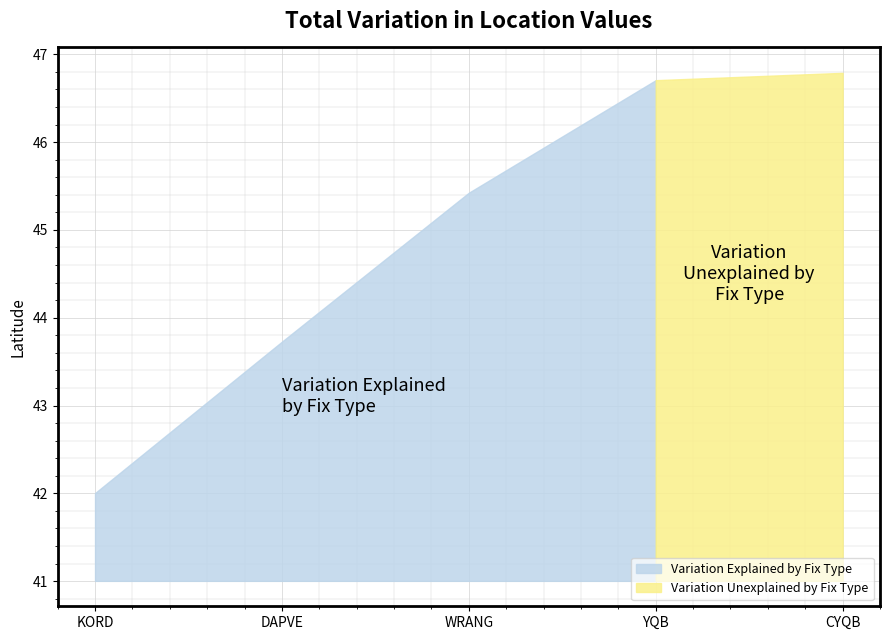

What position from the left is DAPVE?

2